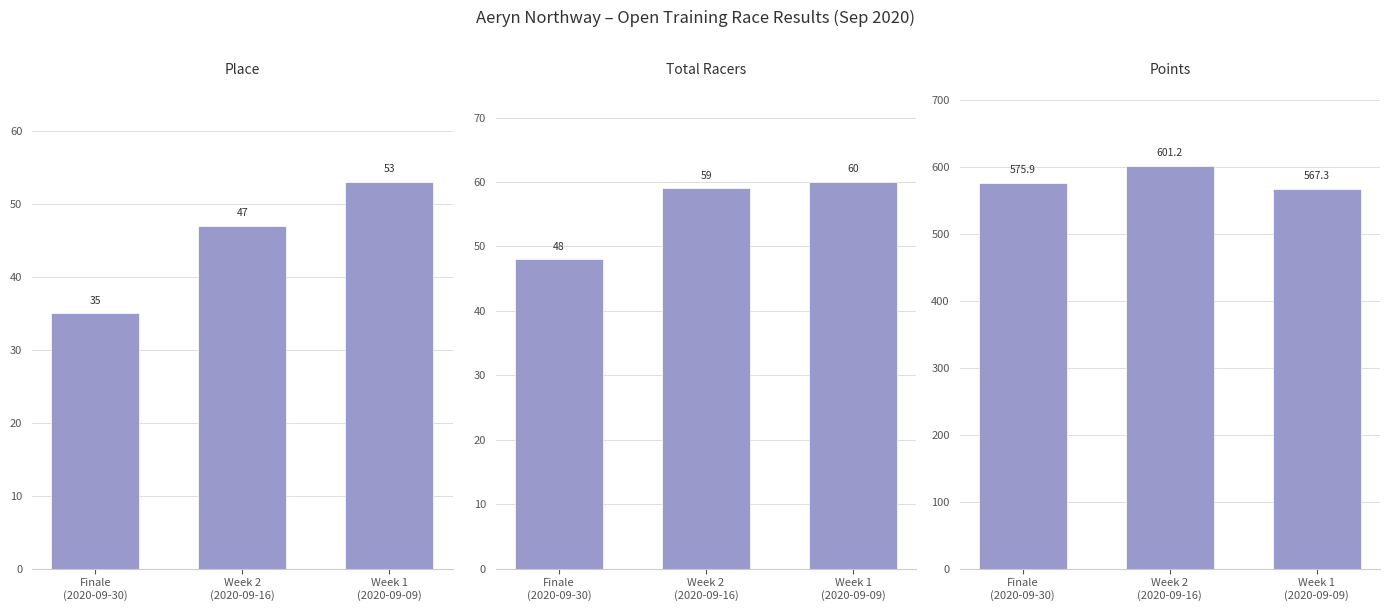

What is the total value across all series at Week 2
(2020-09-16)?

707.2